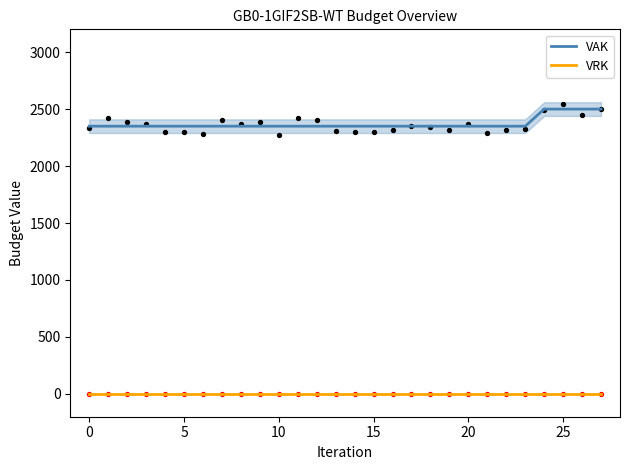

Which series reaches the maximum Y coordinate?

VAK